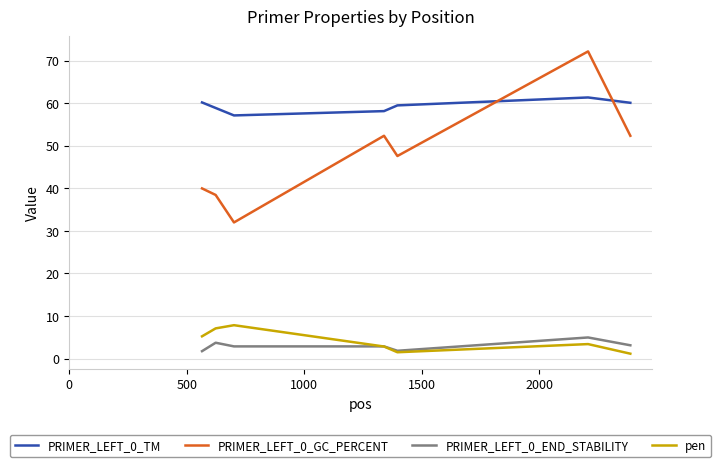

How many times do pen and PRIMER_LEFT_0_END_STABILITY cross each other?

1